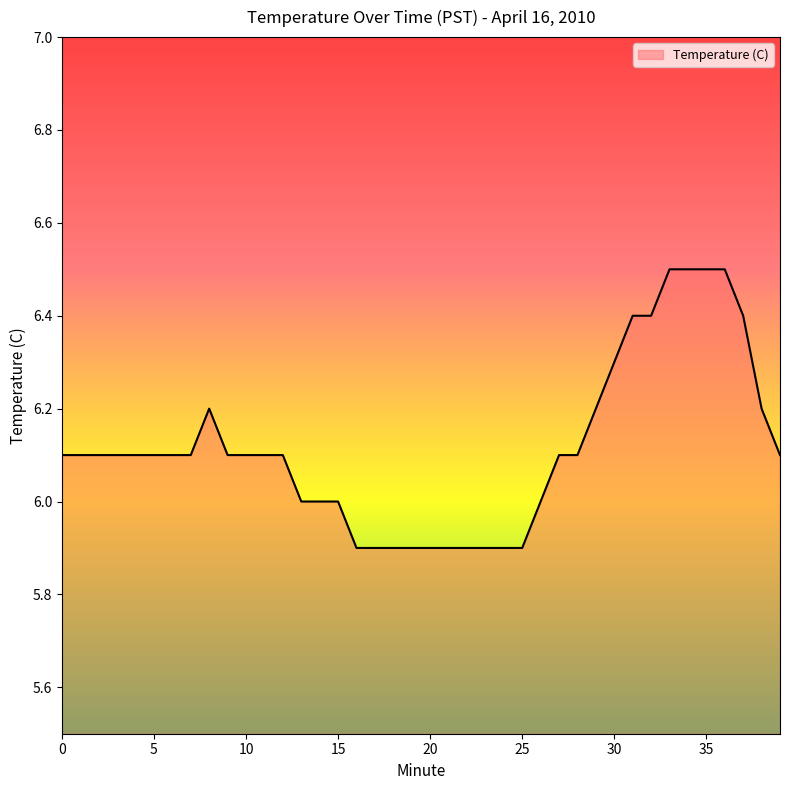

What is the minimum value shown in the chart?

5.9